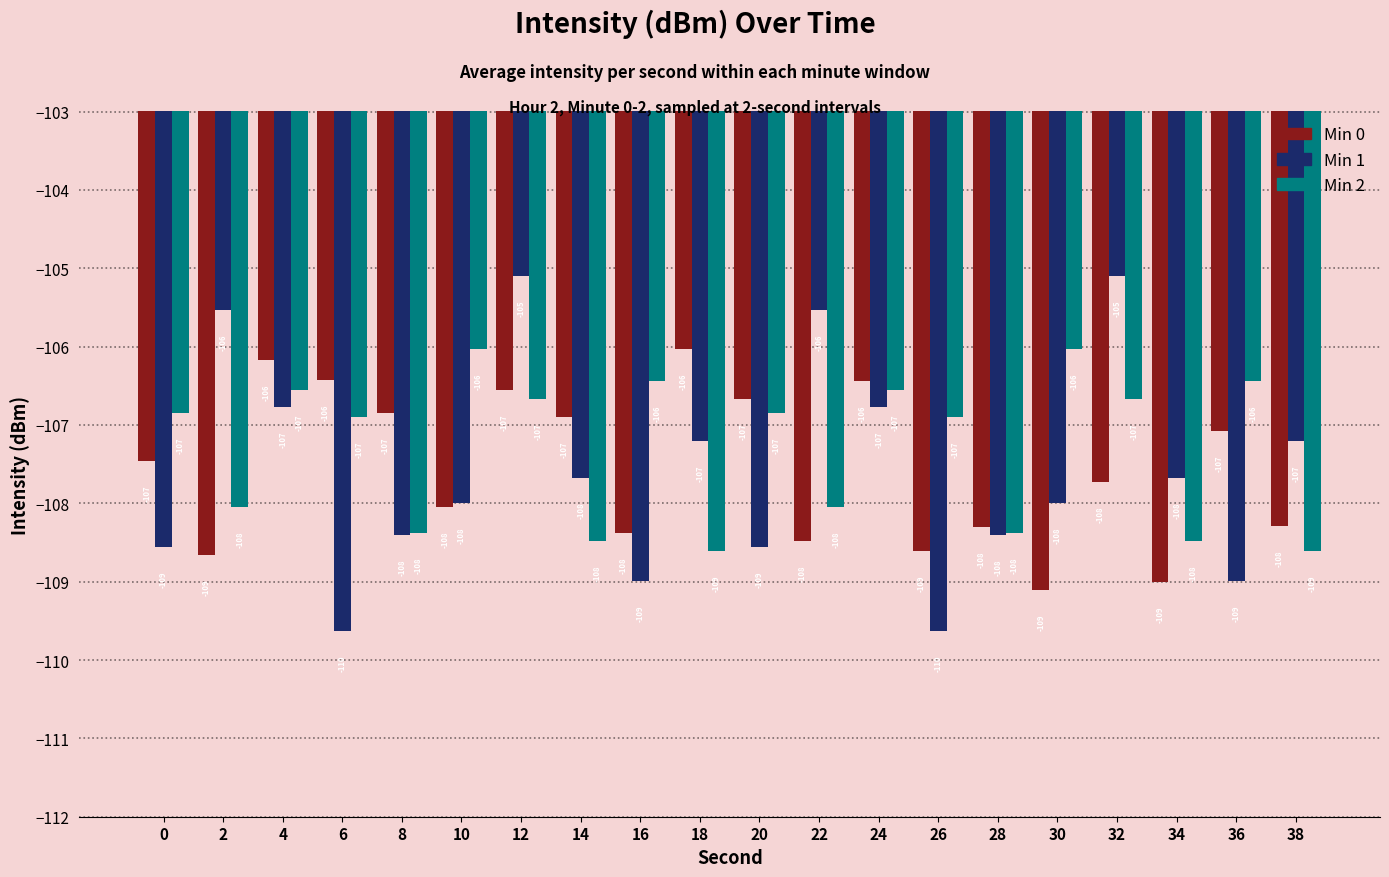

What is the difference between the Min 0 values at 2 and 22?

0.2